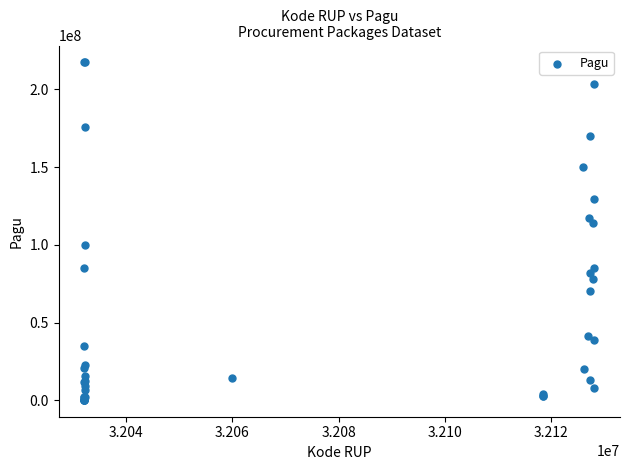

What Y value in the scatter plot is closest to 108830000?

114296000